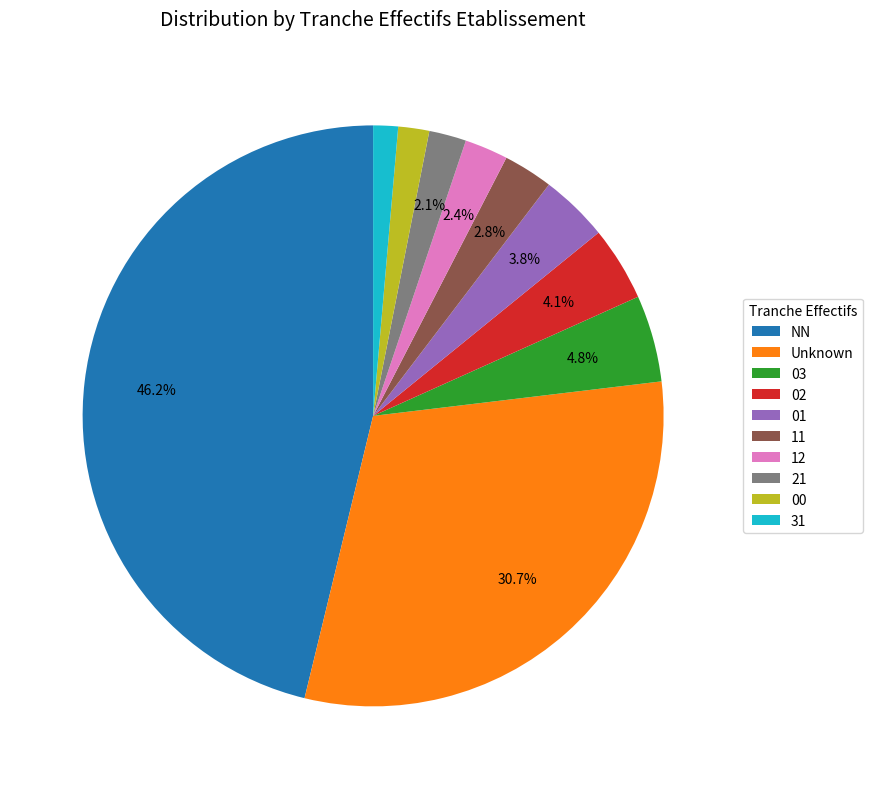

To the nearest percent, what percentage of the pie is 00?

2%